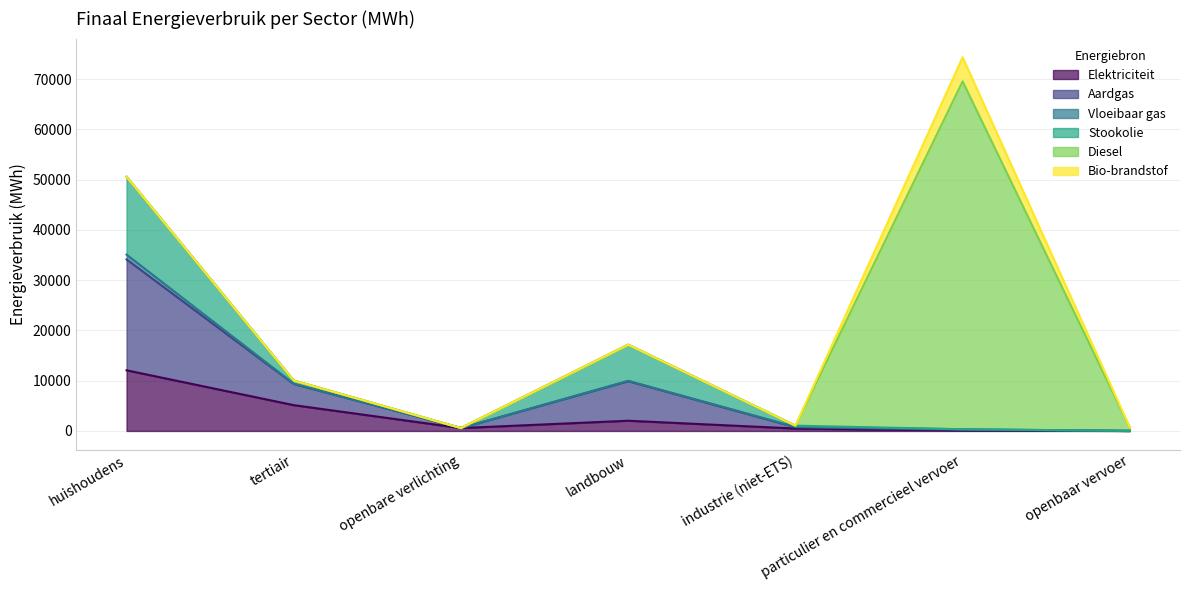

How many values in the Stookolie series are below 236?

3